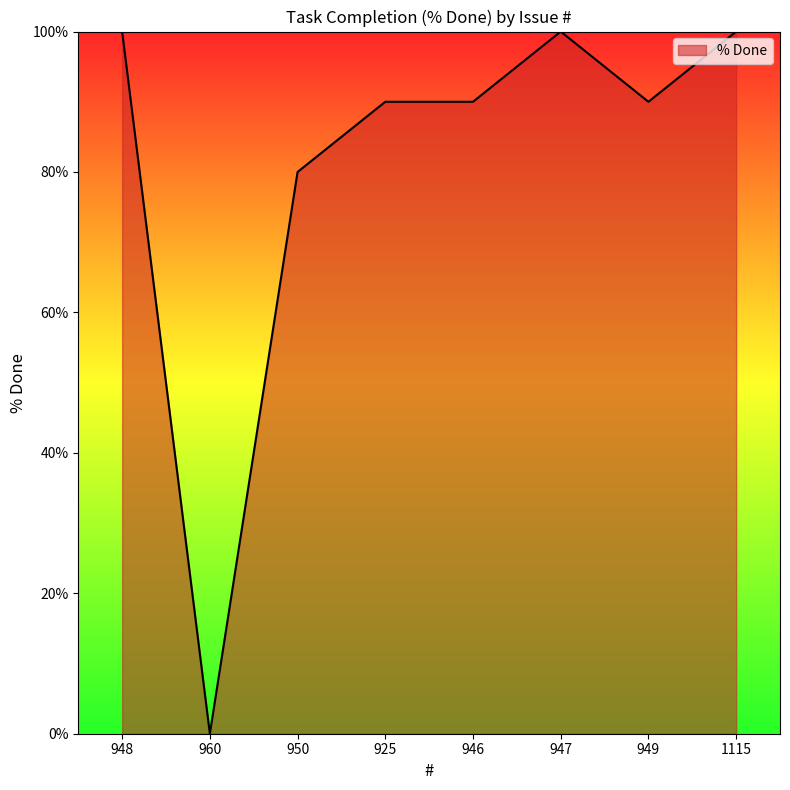

At which label is the value closest to 50?

950